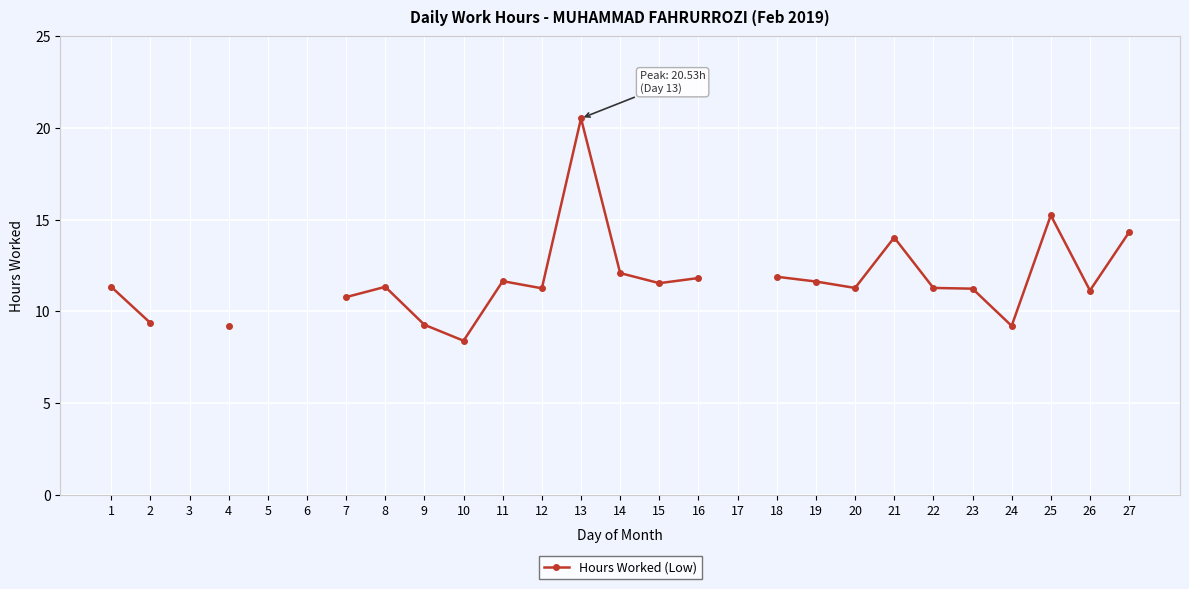

What is the smallest value displayed?

8.4